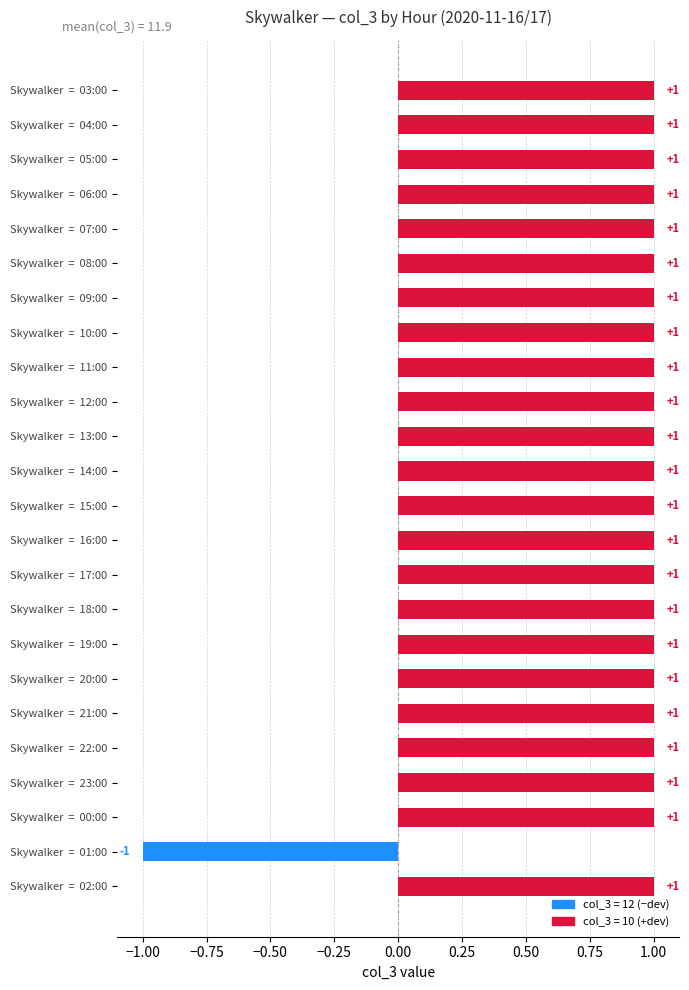

List the labels in order of value, smallest first.

01:00, 03:00, 04:00, 05:00, 06:00, 07:00, 08:00, 09:00, 10:00, 11:00, 12:00, 13:00, 14:00, 15:00, 16:00, 17:00, 18:00, 19:00, 20:00, 21:00, 22:00, 23:00, 00:00, 02:00